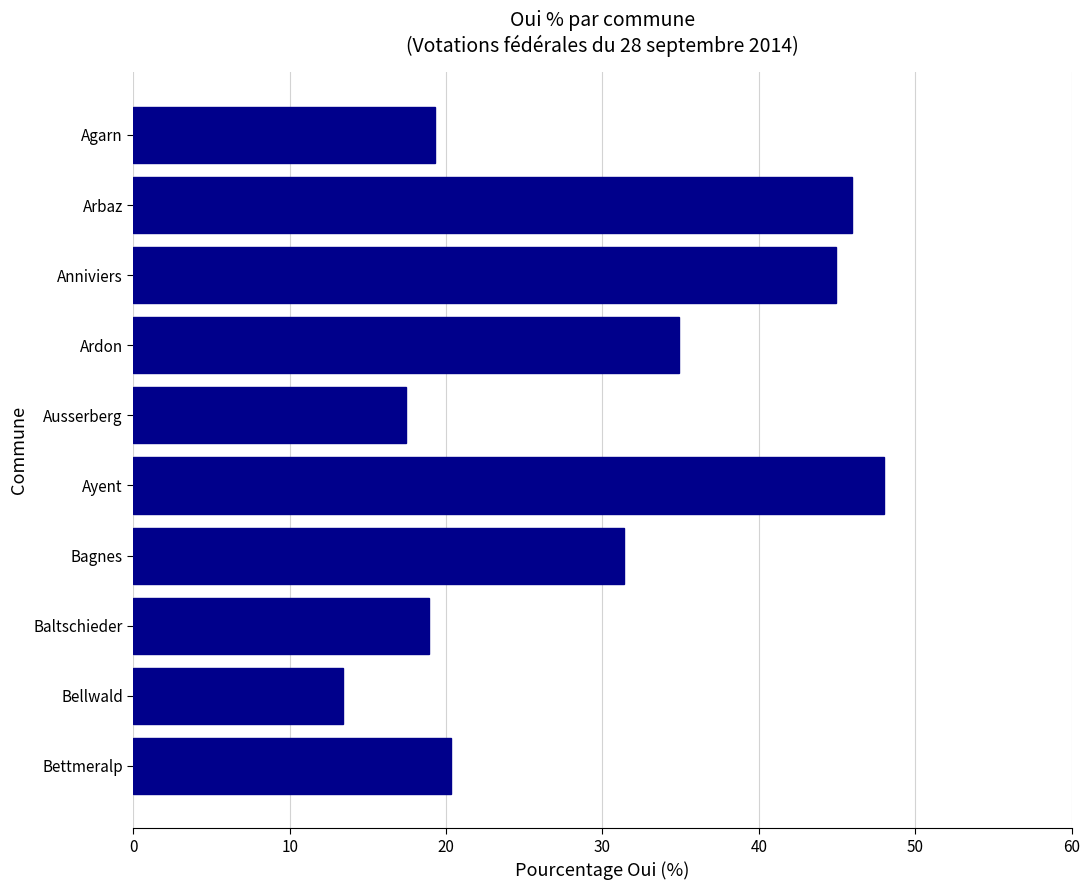

True or false: the data shows 17.4 at Ausserberg.

True